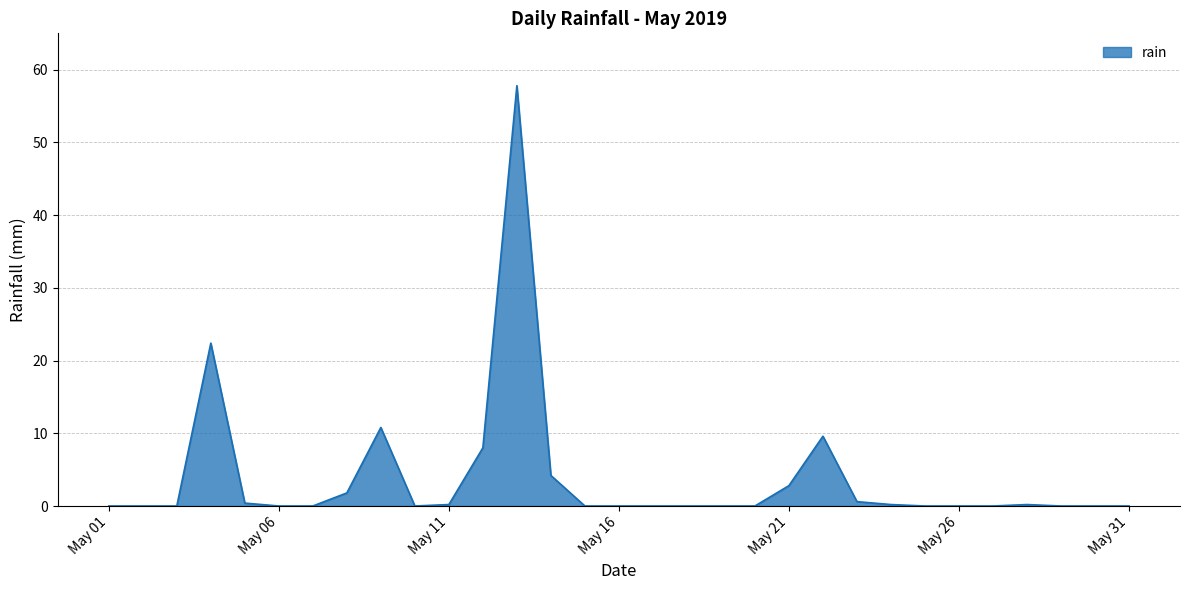

What is the maximum value shown in the chart?

57.8